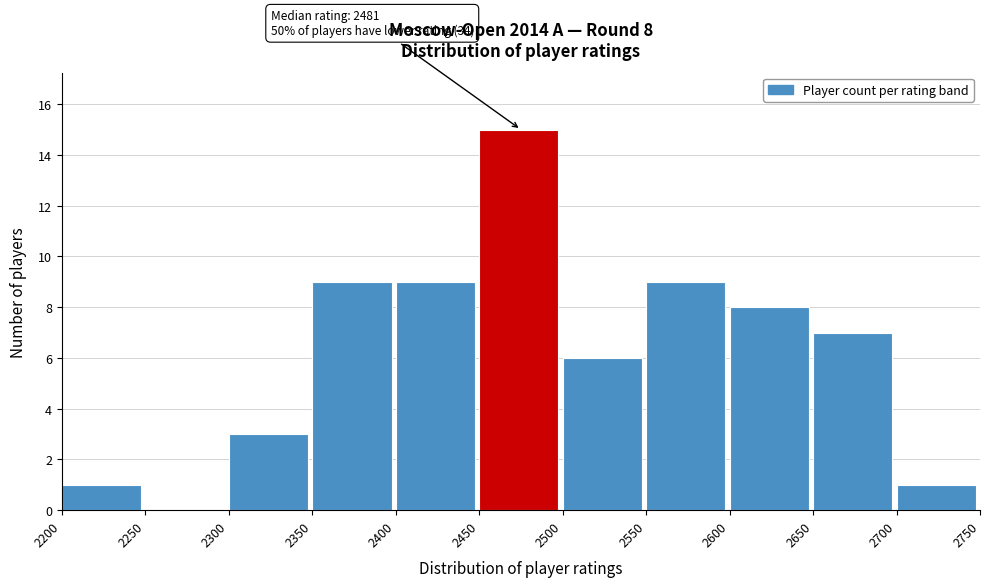

Which range on the x-axis has the tallest bar?

2450 to 2500